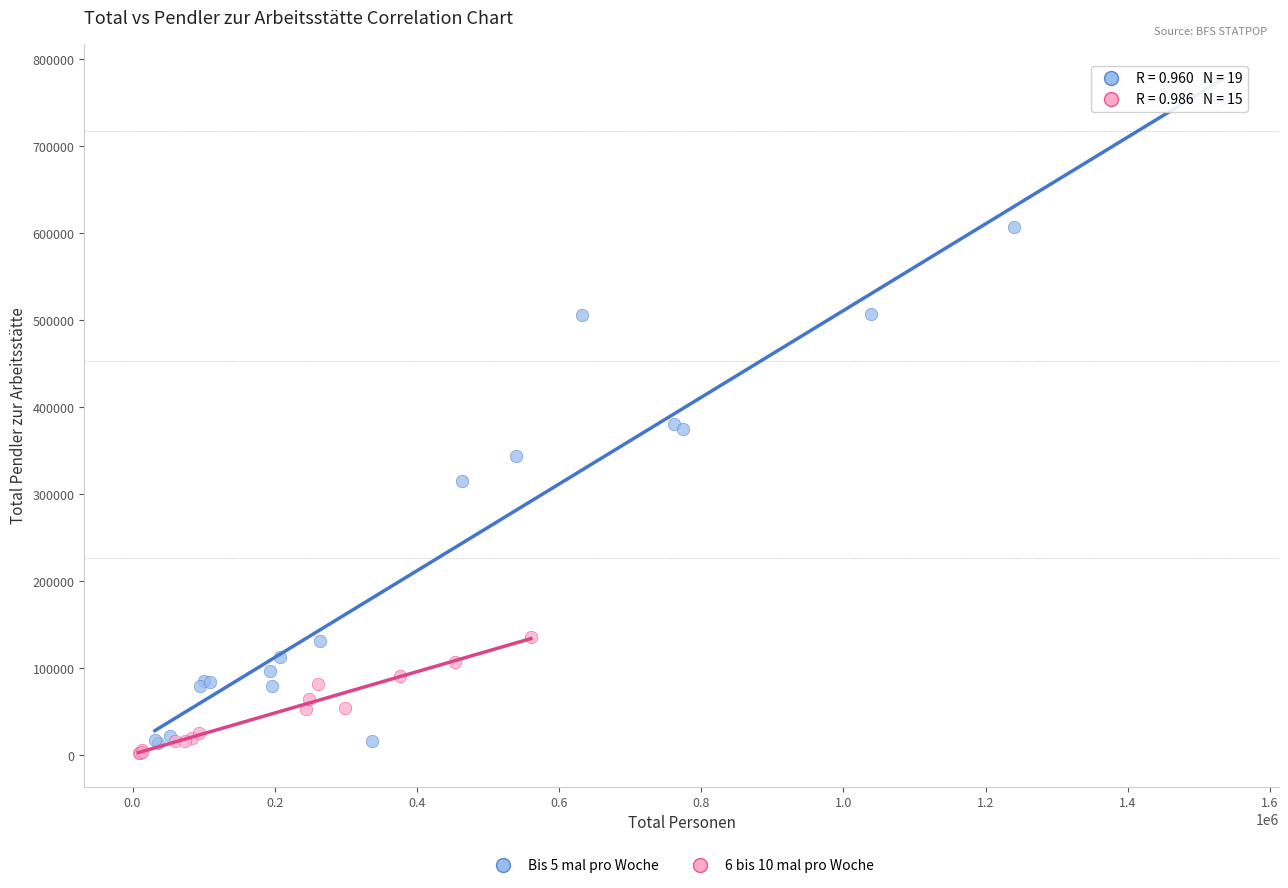

Which series contains the highest Y value?

Bis 5 mal pro Woche